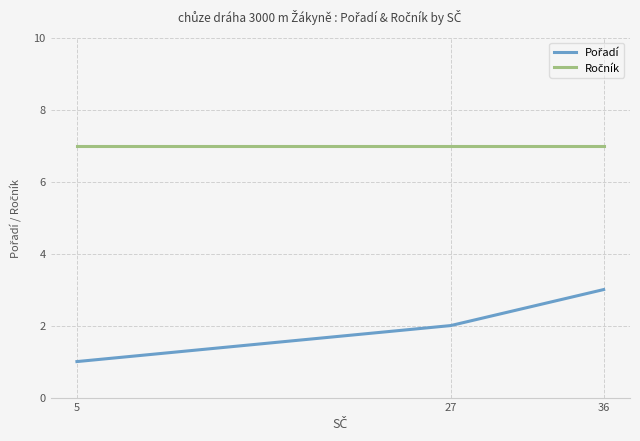

At how many categories does at least one series exceed 5?

3